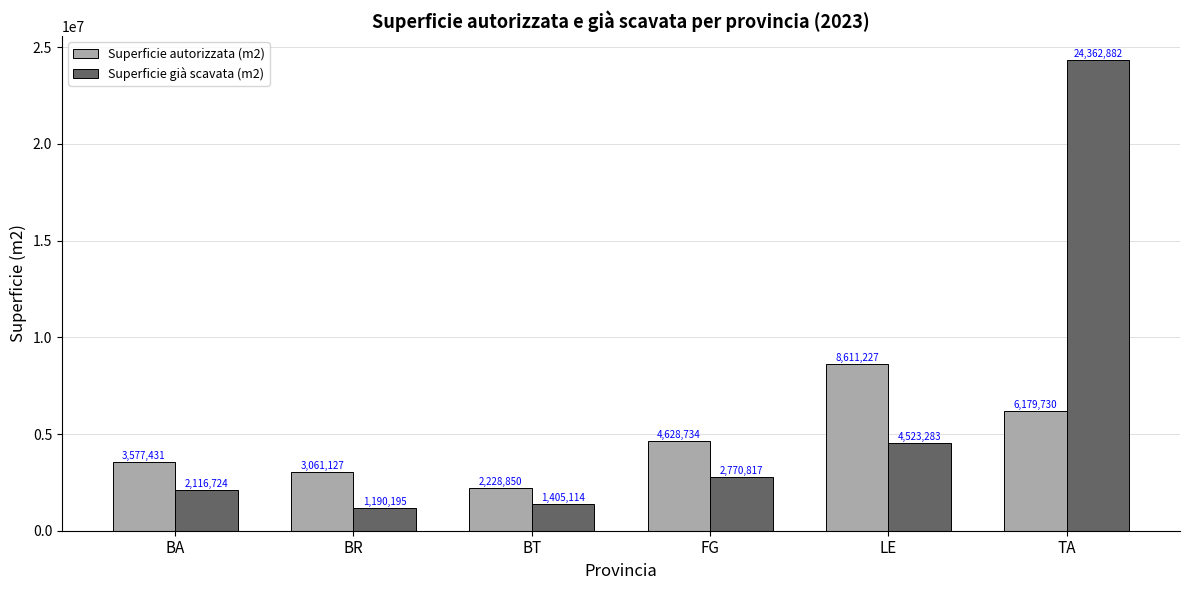

Rank the series by their average value, from highest to lowest.

Superficie già scavata (m2), Superficie autorizzata (m2)